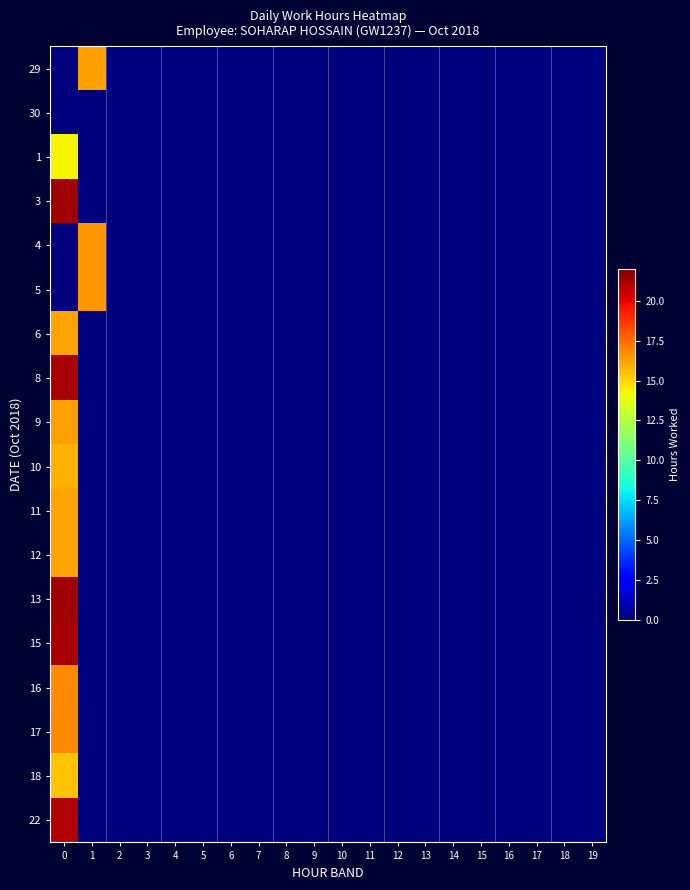

Reading left to right, list all the values displayed in this chart.

29: 0=0.0	1=16.2	2=0.0	3=0.0	4=0.0	5=0.0	6=0.0	7=0.0	8=0.0	9=0.0	10=0.0	11=0.0	12=0.0	13=0.0	14=0.0	15=0.0	16=0.0	17=0.0	18=0.0	19=0.0
30: 0=0.0	1=0.0	2=0.0	3=0.0	4=0.0	5=0.0	6=0.0	7=0.0	8=0.0	9=0.0	10=0.0	11=0.0	12=0.0	13=0.0	14=0.0	15=0.0	16=0.0	17=0.0	18=0.0	19=0.0
1: 0=14.3	1=0.0	2=0.0	3=0.0	4=0.0	5=0.0	6=0.0	7=0.0	8=0.0	9=0.0	10=0.0	11=0.0	12=0.0	13=0.0	14=0.0	15=0.0	16=0.0	17=0.0	18=0.0	19=0.0
3: 0=21.4	1=0.0	2=0.0	3=0.0	4=0.0	5=0.0	6=0.0	7=0.0	8=0.0	9=0.0	10=0.0	11=0.0	12=0.0	13=0.0	14=0.0	15=0.0	16=0.0	17=0.0	18=0.0	19=0.0
4: 0=0.0	1=16.4	2=0.0	3=0.0	4=0.0	5=0.0	6=0.0	7=0.0	8=0.0	9=0.0	10=0.0	11=0.0	12=0.0	13=0.0	14=0.0	15=0.0	16=0.0	17=0.0	18=0.0	19=0.0
5: 0=0.0	1=16.4	2=0.0	3=0.0	4=0.0	5=0.0	6=0.0	7=0.0	8=0.0	9=0.0	10=0.0	11=0.0	12=0.0	13=0.0	14=0.0	15=0.0	16=0.0	17=0.0	18=0.0	19=0.0
6: 0=16.2	1=0.0	2=0.0	3=0.0	4=0.0	5=0.0	6=0.0	7=0.0	8=0.0	9=0.0	10=0.0	11=0.0	12=0.0	13=0.0	14=0.0	15=0.0	16=0.0	17=0.0	18=0.0	19=0.0
8: 0=21.2	1=0.0	2=0.0	3=0.0	4=0.0	5=0.0	6=0.0	7=0.0	8=0.0	9=0.0	10=0.0	11=0.0	12=0.0	13=0.0	14=0.0	15=0.0	16=0.0	17=0.0	18=0.0	19=0.0
9: 0=16.3	1=0.0	2=0.0	3=0.0	4=0.0	5=0.0	6=0.0	7=0.0	8=0.0	9=0.0	10=0.0	11=0.0	12=0.0	13=0.0	14=0.0	15=0.0	16=0.0	17=0.0	18=0.0	19=0.0
10: 0=15.9	1=0.0	2=0.0	3=0.0	4=0.0	5=0.0	6=0.0	7=0.0	8=0.0	9=0.0	10=0.0	11=0.0	12=0.0	13=0.0	14=0.0	15=0.0	16=0.0	17=0.0	18=0.0	19=0.0
11: 0=16.2	1=0.0	2=0.0	3=0.0	4=0.0	5=0.0	6=0.0	7=0.0	8=0.0	9=0.0	10=0.0	11=0.0	12=0.0	13=0.0	14=0.0	15=0.0	16=0.0	17=0.0	18=0.0	19=0.0
12: 0=16.2	1=0.0	2=0.0	3=0.0	4=0.0	5=0.0	6=0.0	7=0.0	8=0.0	9=0.0	10=0.0	11=0.0	12=0.0	13=0.0	14=0.0	15=0.0	16=0.0	17=0.0	18=0.0	19=0.0
13: 0=21.3	1=0.0	2=0.0	3=0.0	4=0.0	5=0.0	6=0.0	7=0.0	8=0.0	9=0.0	10=0.0	11=0.0	12=0.0	13=0.0	14=0.0	15=0.0	16=0.0	17=0.0	18=0.0	19=0.0
15: 0=21.2	1=0.0	2=0.0	3=0.0	4=0.0	5=0.0	6=0.0	7=0.0	8=0.0	9=0.0	10=0.0	11=0.0	12=0.0	13=0.0	14=0.0	15=0.0	16=0.0	17=0.0	18=0.0	19=0.0
16: 0=16.7	1=0.0	2=0.0	3=0.0	4=0.0	5=0.0	6=0.0	7=0.0	8=0.0	9=0.0	10=0.0	11=0.0	12=0.0	13=0.0	14=0.0	15=0.0	16=0.0	17=0.0	18=0.0	19=0.0
17: 0=16.8	1=0.0	2=0.0	3=0.0	4=0.0	5=0.0	6=0.0	7=0.0	8=0.0	9=0.0	10=0.0	11=0.0	12=0.0	13=0.0	14=0.0	15=0.0	16=0.0	17=0.0	18=0.0	19=0.0
18: 0=15.4	1=0.0	2=0.0	3=0.0	4=0.0	5=0.0	6=0.0	7=0.0	8=0.0	9=0.0	10=0.0	11=0.0	12=0.0	13=0.0	14=0.0	15=0.0	16=0.0	17=0.0	18=0.0	19=0.0
22: 0=21.0	1=0.0	2=0.0	3=0.0	4=0.0	5=0.0	6=0.0	7=0.0	8=0.0	9=0.0	10=0.0	11=0.0	12=0.0	13=0.0	14=0.0	15=0.0	16=0.0	17=0.0	18=0.0	19=0.0